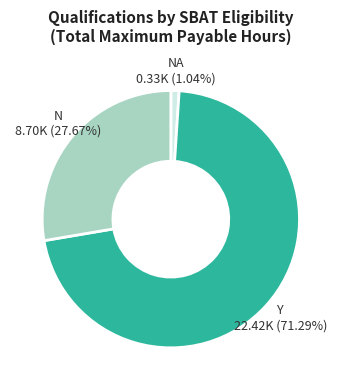

Which slice is the largest?

Y